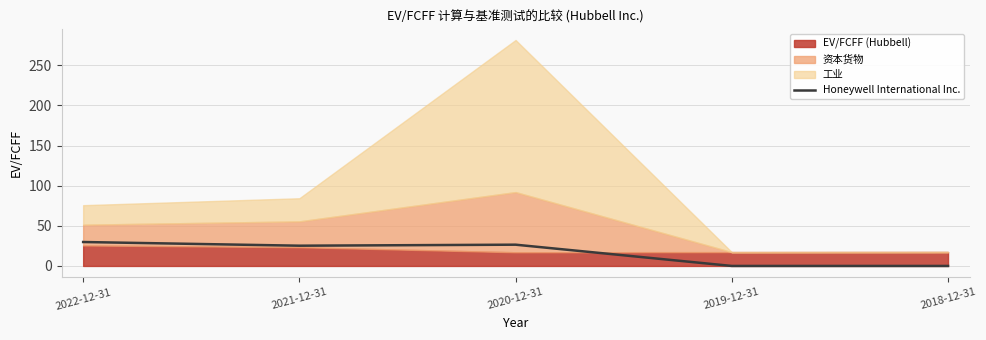

Where is the data nearest to the value 14?

2021-12-31